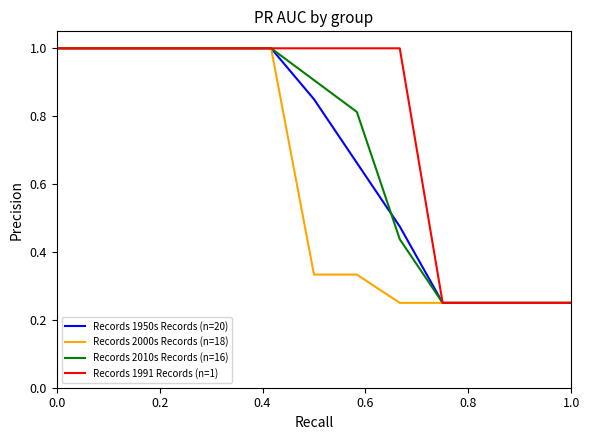

Which series has the largest total across all categories?

Records 1991 Records (n=1)